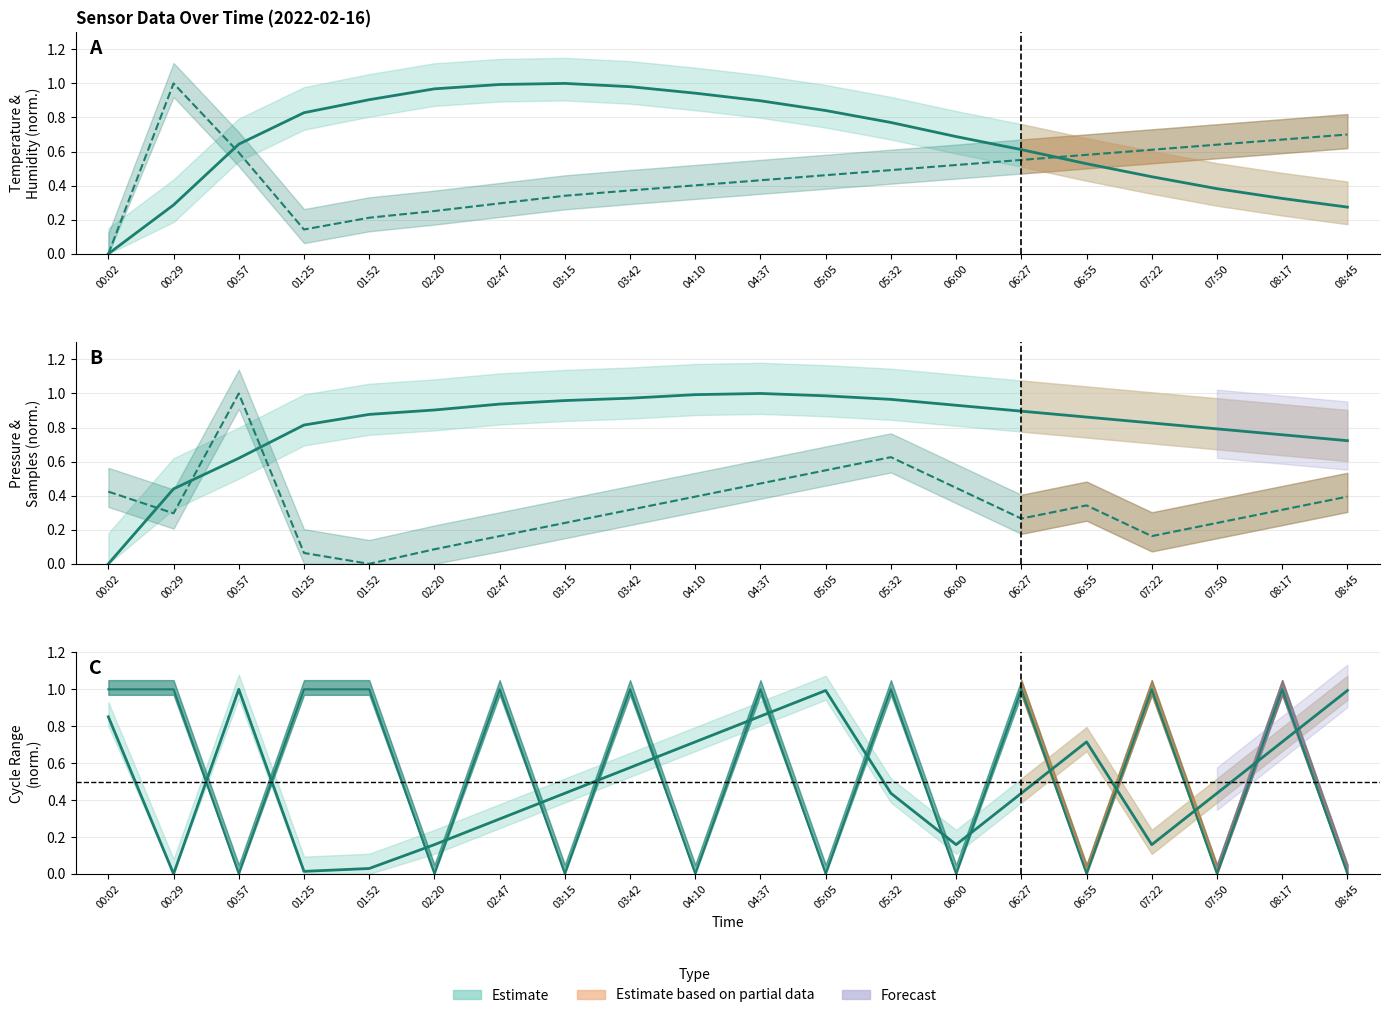

How many lines are shown in the chart?

6